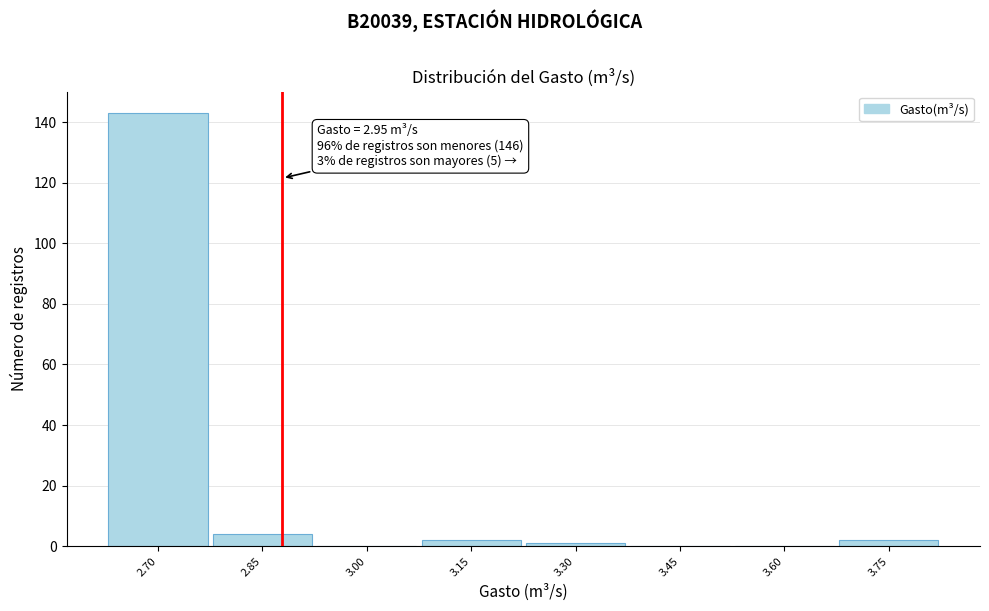

Reading left to right, list all the values displayed in this chart.

2.70=143	2.85=4	3.00=0	3.15=2	3.30=1	3.45=0	3.60=0	3.75=2